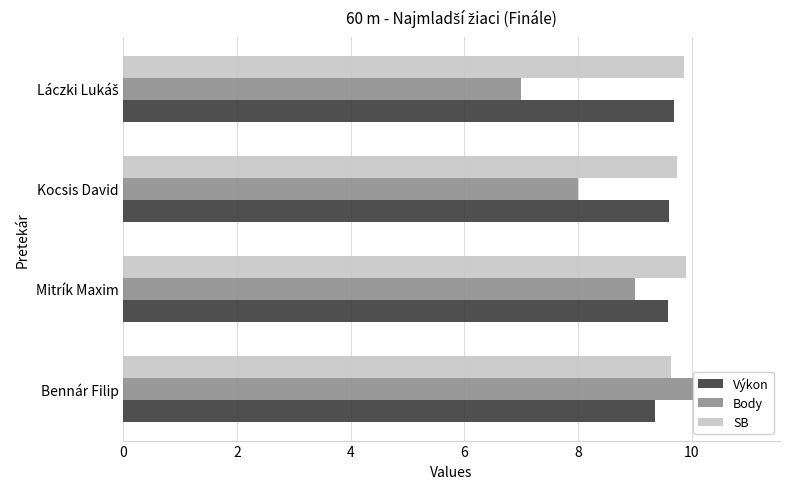

Is the value of Výkon at Kocsis David greater than the value of SB at Kocsis David?

No